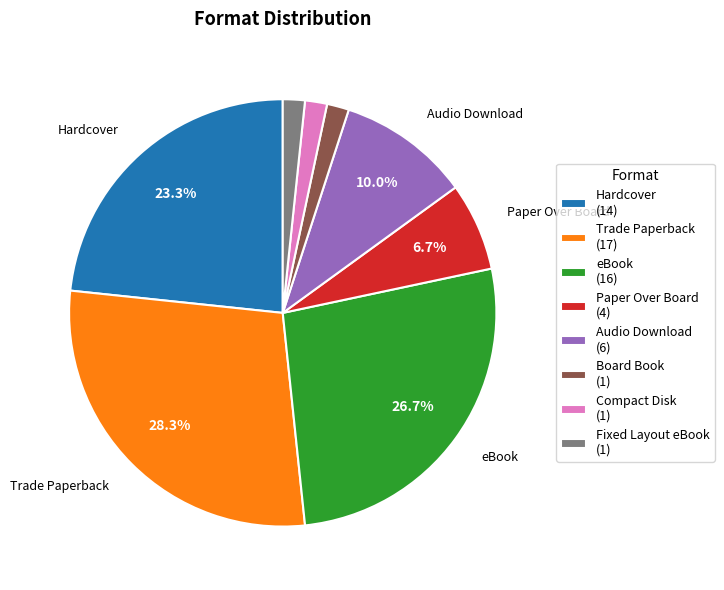

Is there a majority slice in this chart?

No